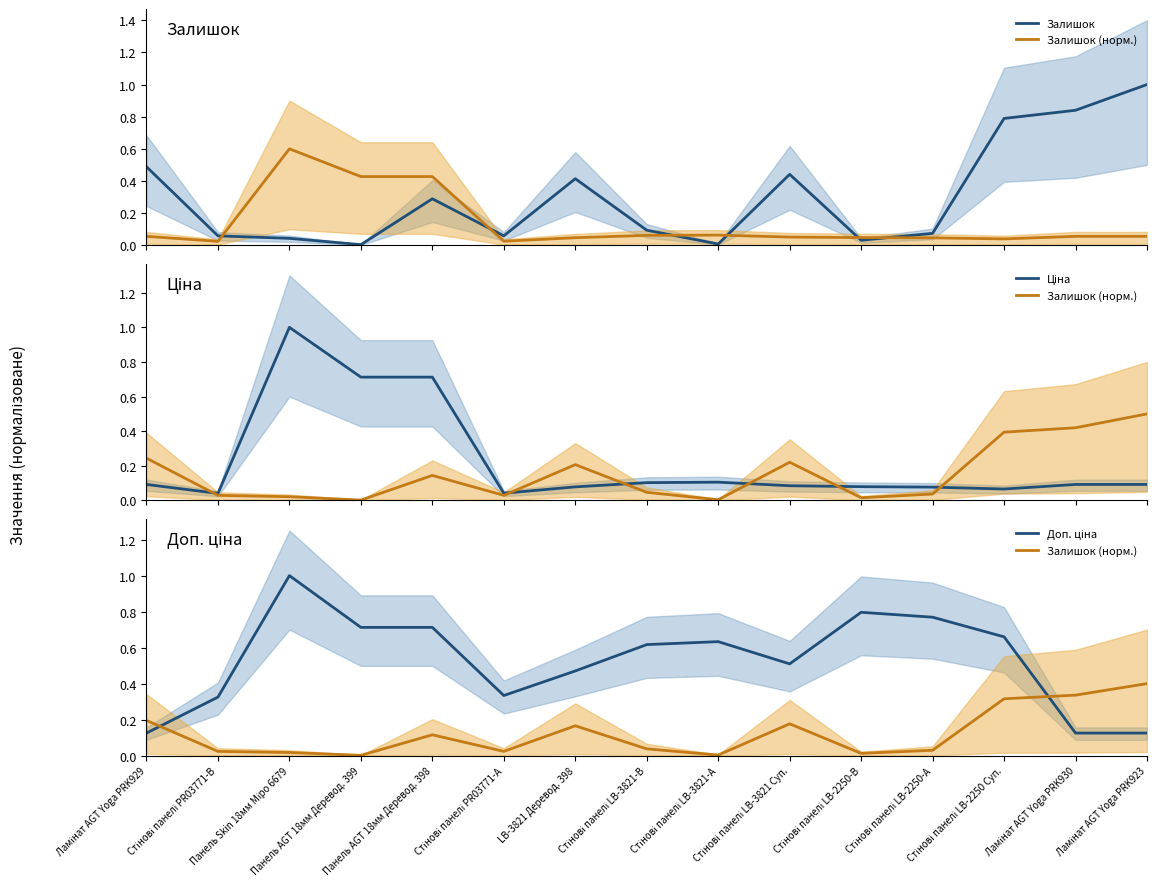

The Залишок series shows 0.1 at Стінові панелі PR03771-А. True or false?

False